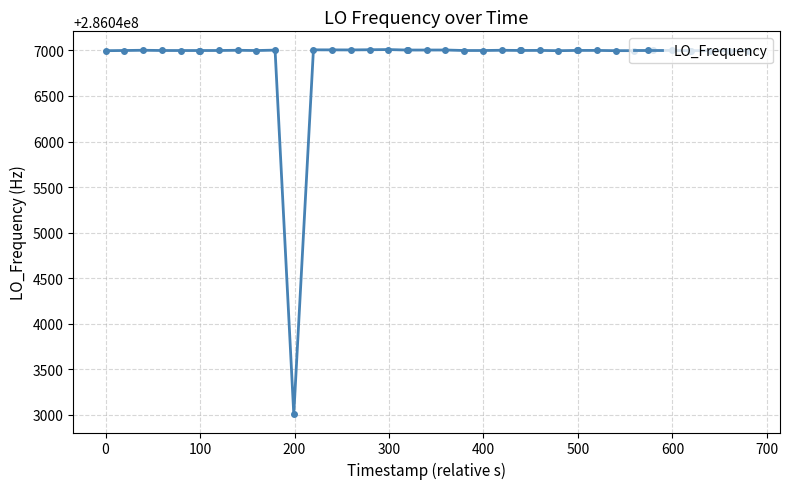

What is the difference between the maximum and minimum values?

4000.9